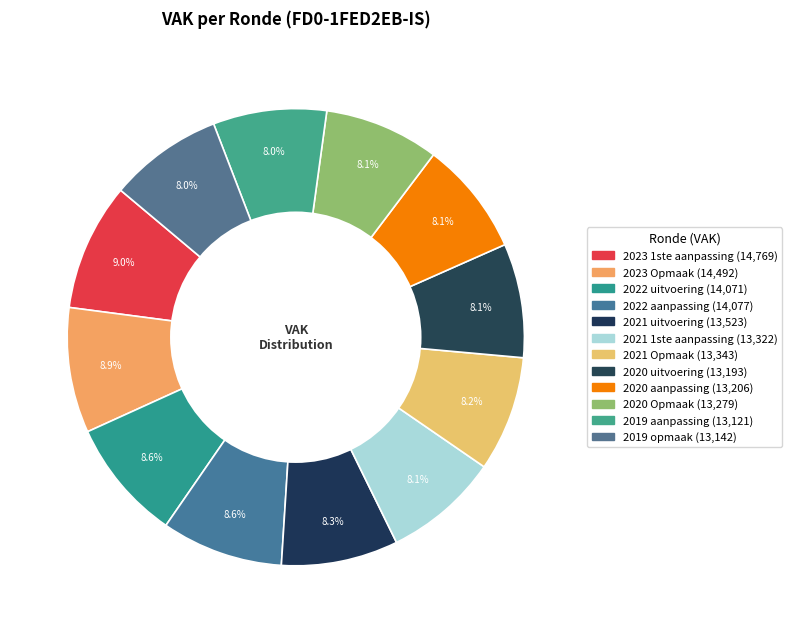

What percentage do 2020 aanpassing and 2021 uitvoering together represent?

16.3%